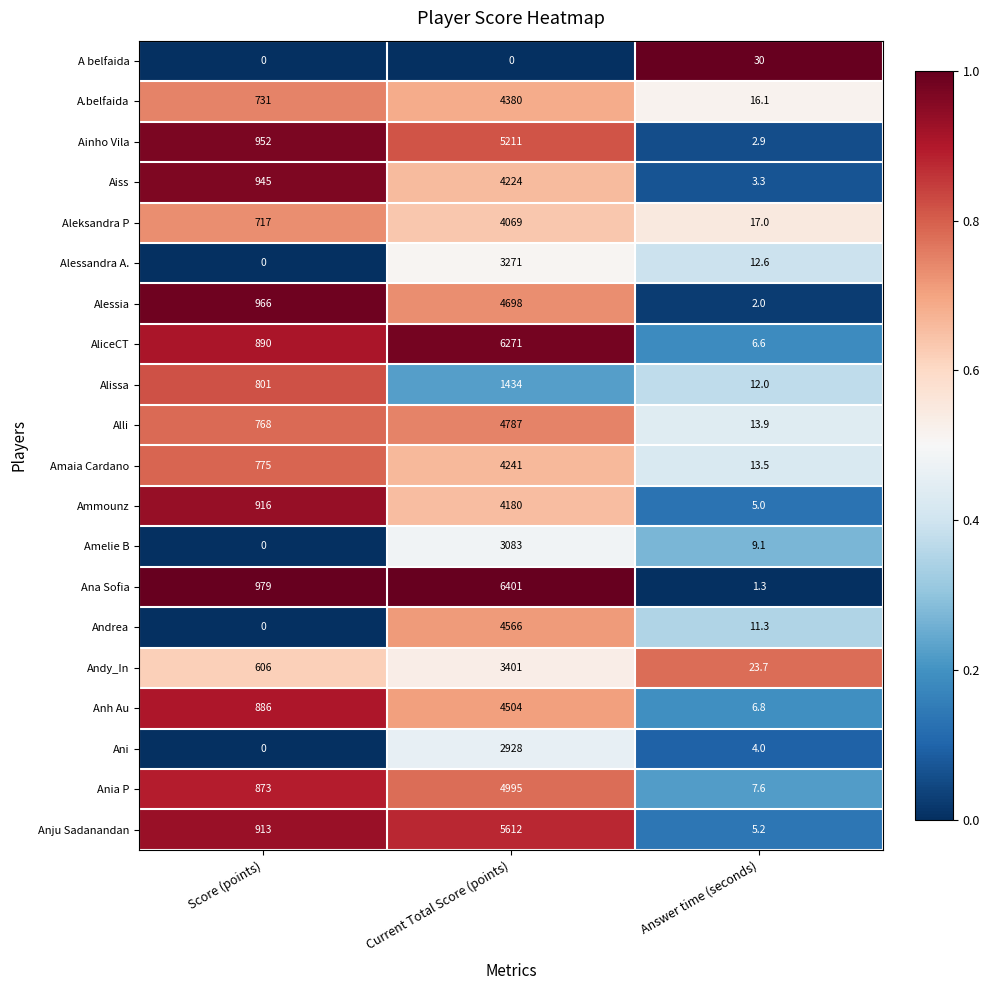

Where does the Ani series first go above 4?

Current Total Score (points)